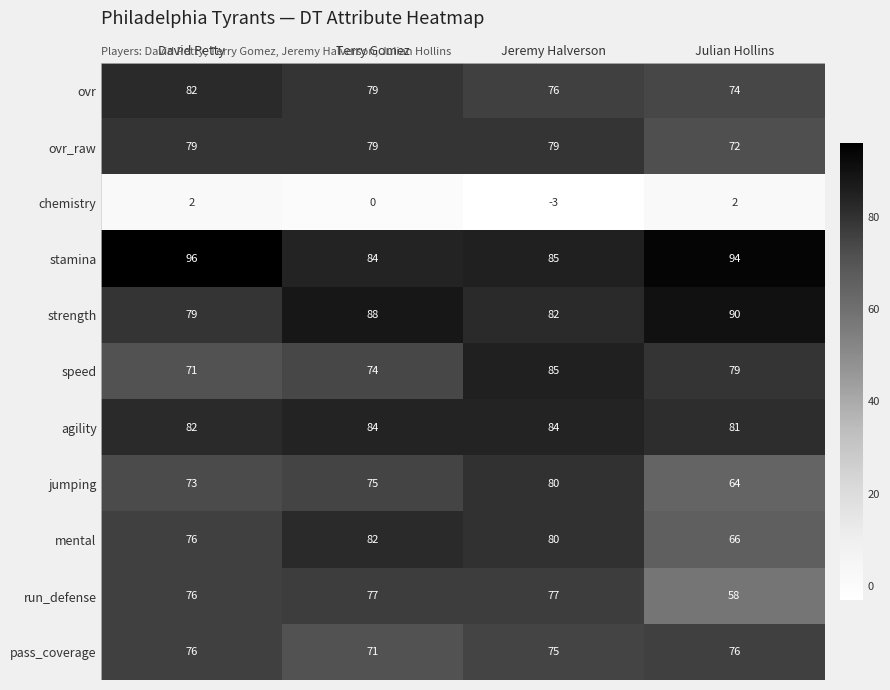

What is the difference between the ovr values at David Petty and Terry Gomez?

3